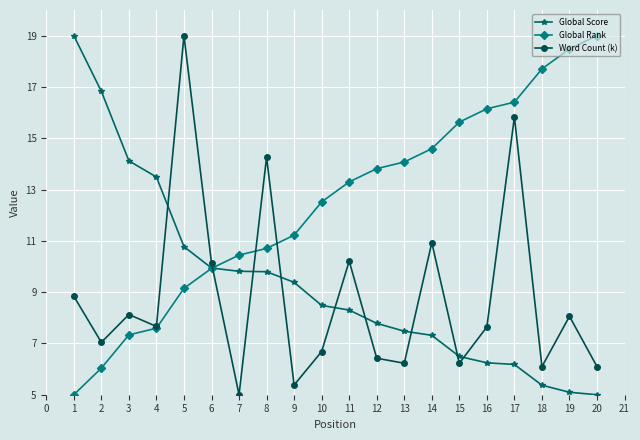

The Word Count (k) series shows 13.1 at 2. True or false?

False